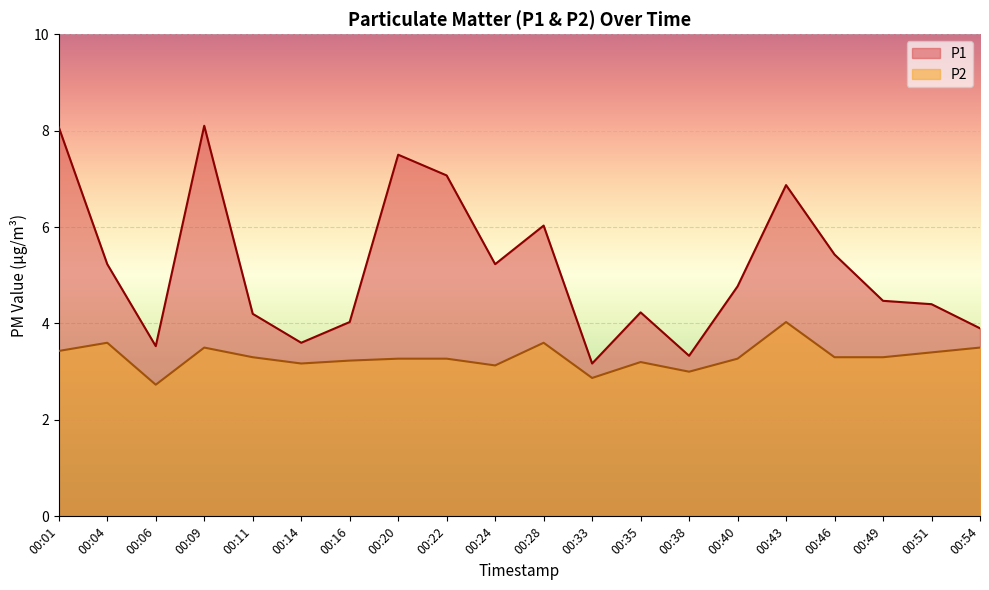

Where is P1 nearest to the value 5?

00:04